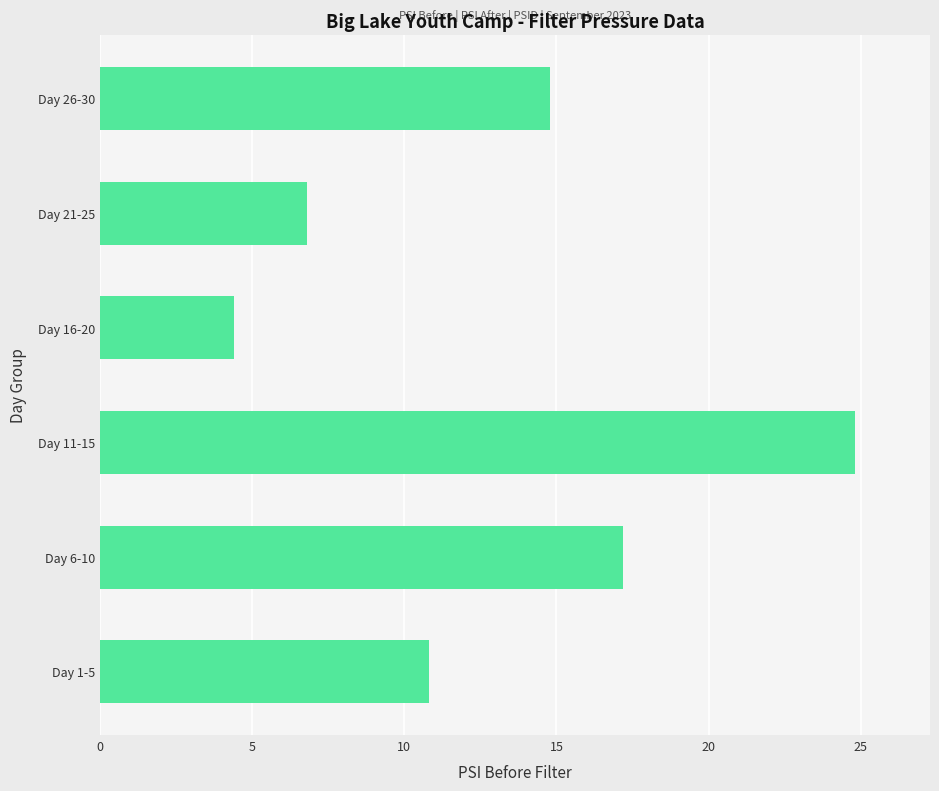

What is the maximum value shown in the chart?

24.8